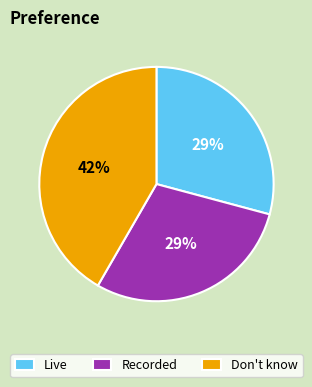

Which slice is the largest?

Don't know